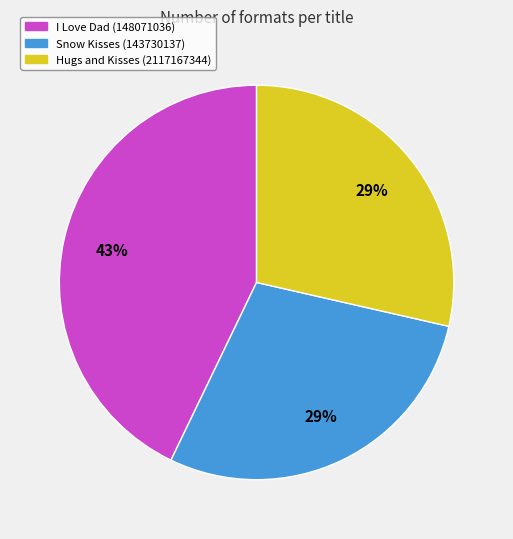

How many segments does this pie chart have?

3